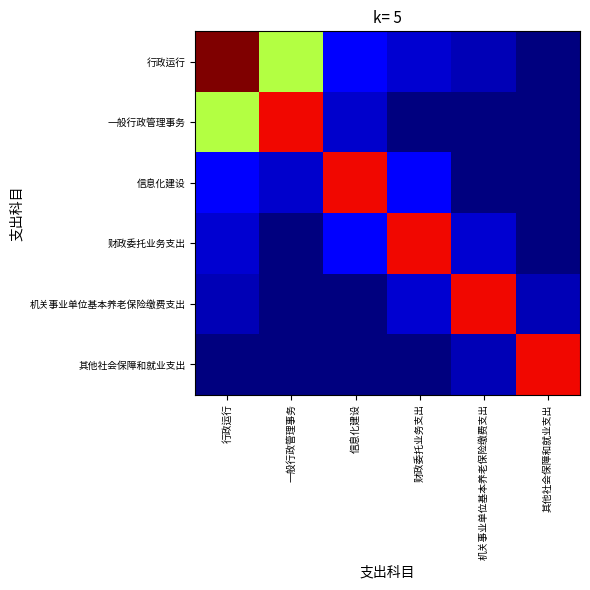

Which series changed the most between 财政委托业务支出 and 其他社会保障和就业支出?

财政委托业务支出